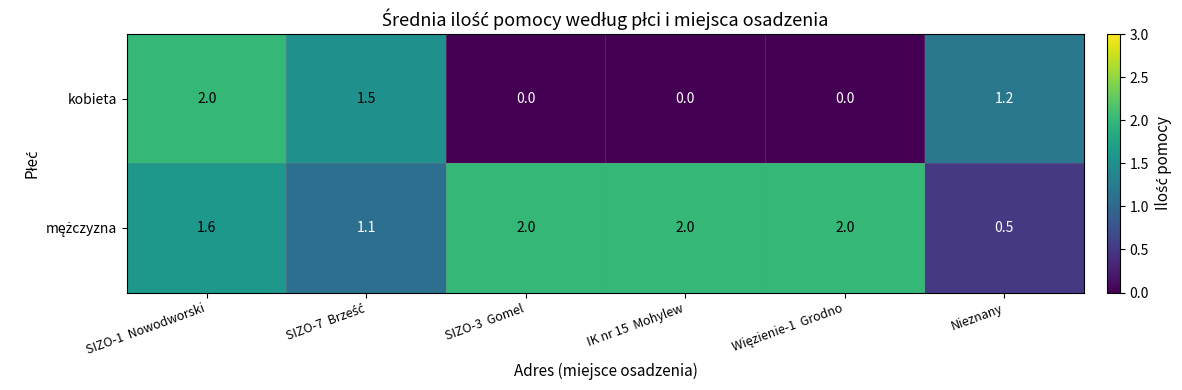

What is the spread (max minus min) of values at IK nr 15  Mohylew?

2.0